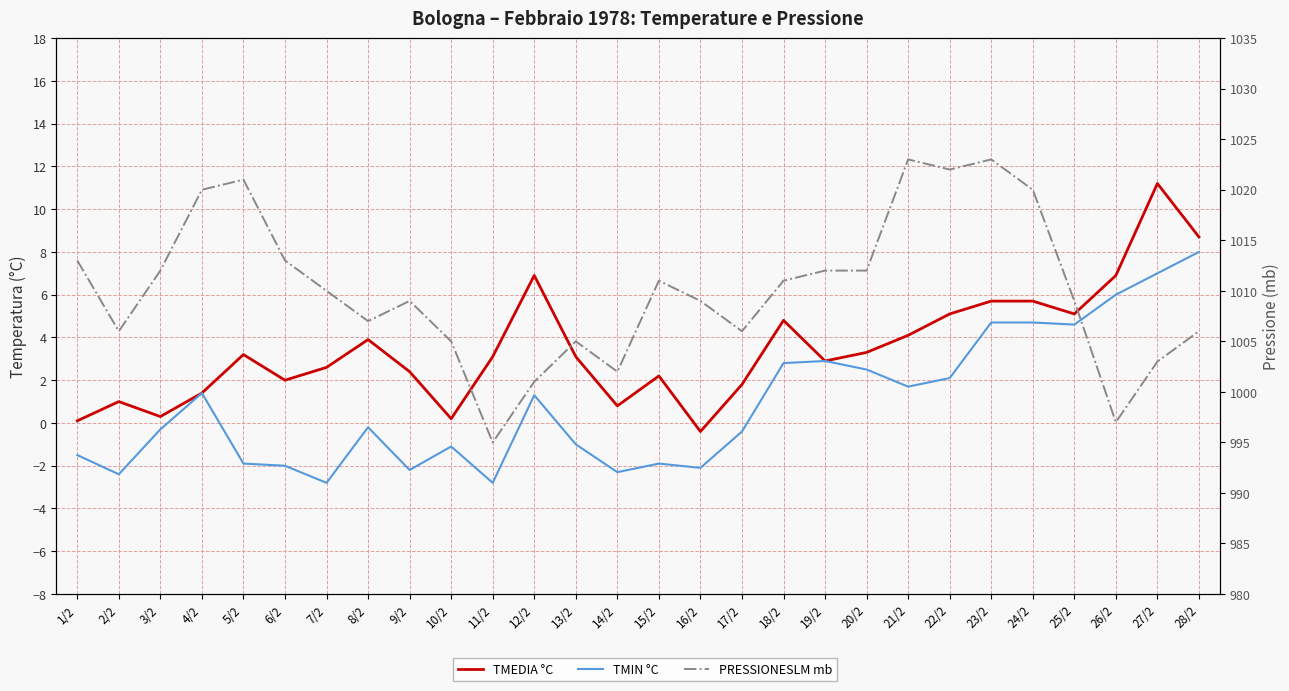

Which category has the highest value in the TMIN °C series?

28/2